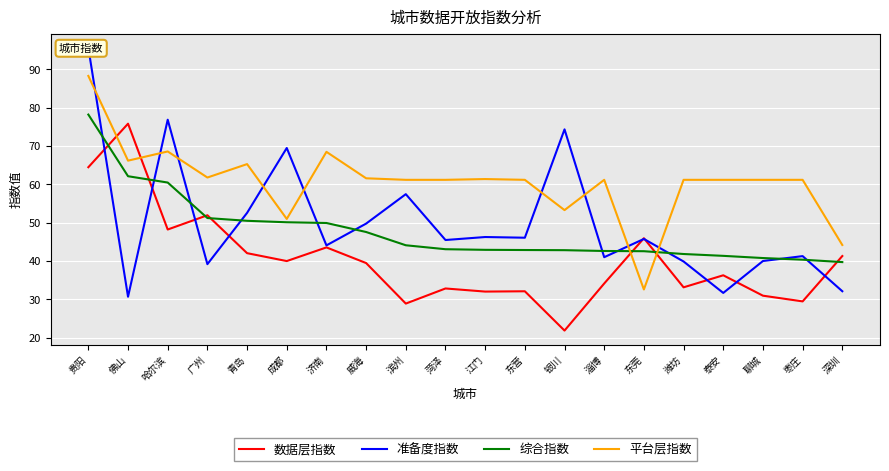

Reading right to left, extract all data points from this chart.

数据层指数: 41.3	29.5	31.0	36.3	33.2	46.0	34.2	21.9	32.1	32.0	32.9	28.9	39.5	43.6	40.0	42.1	52.0	48.2	75.8	64.5
准备度指数: 32.1	41.3	40.0	31.7	39.9	45.8	41.0	74.4	46.1	46.3	45.5	57.5	49.8	44.1	69.5	52.6	39.2	76.9	30.7	95.6
综合指数: 39.7	40.4	40.8	41.4	41.9	42.6	42.6	42.9	42.9	42.9	43.1	44.1	47.6	49.9	50.1	50.5	51.2	60.5	62.1	78.2
平台层指数: 44.2	61.2	61.2	61.2	61.2	32.6	61.2	53.3	61.2	61.4	61.2	61.2	61.6	68.5	51.0	65.3	61.8	68.6	66.2	88.3